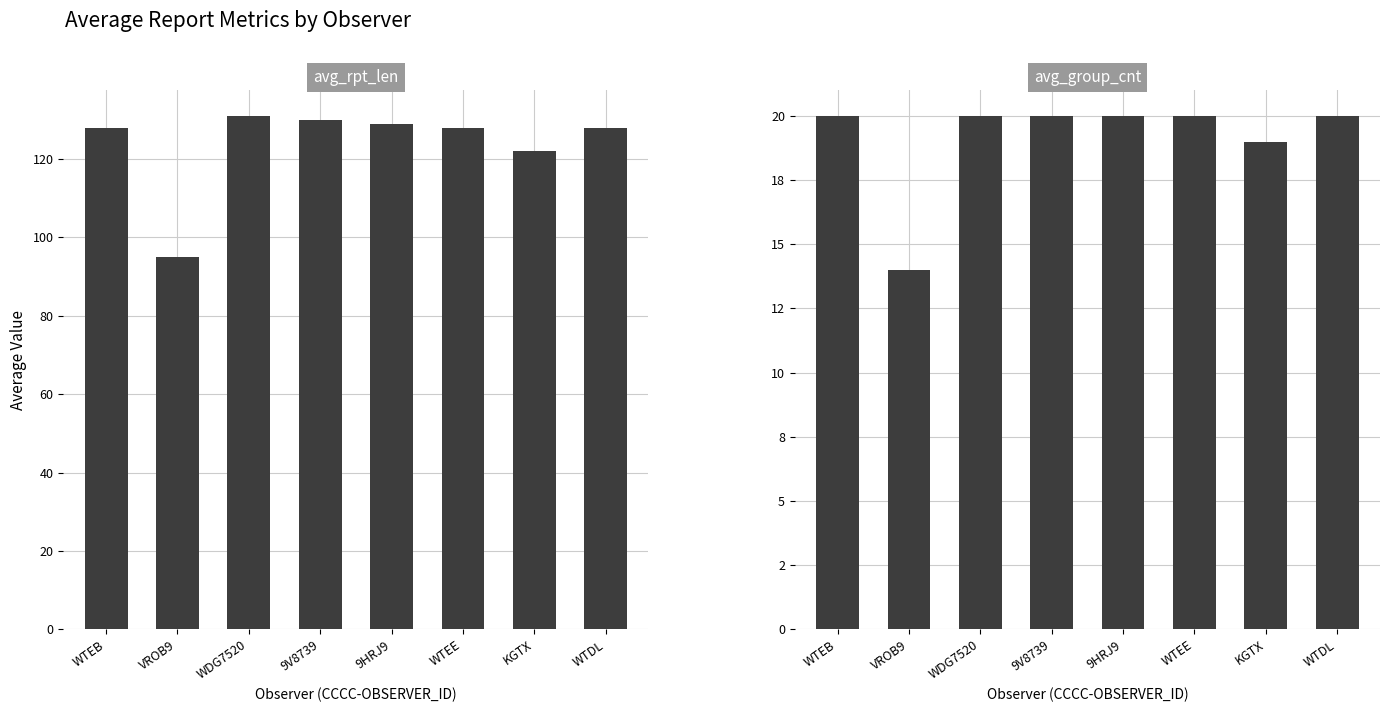

At WDG7520, list the series in order from smallest to largest.

avg_group_cnt, avg_rpt_len